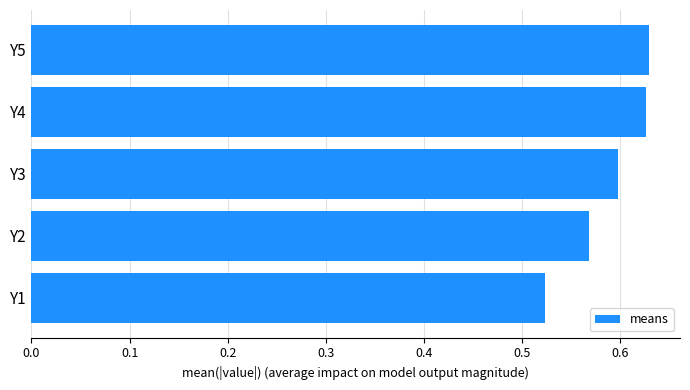

What is the sum of the values at Y3 and Y4?

1.2